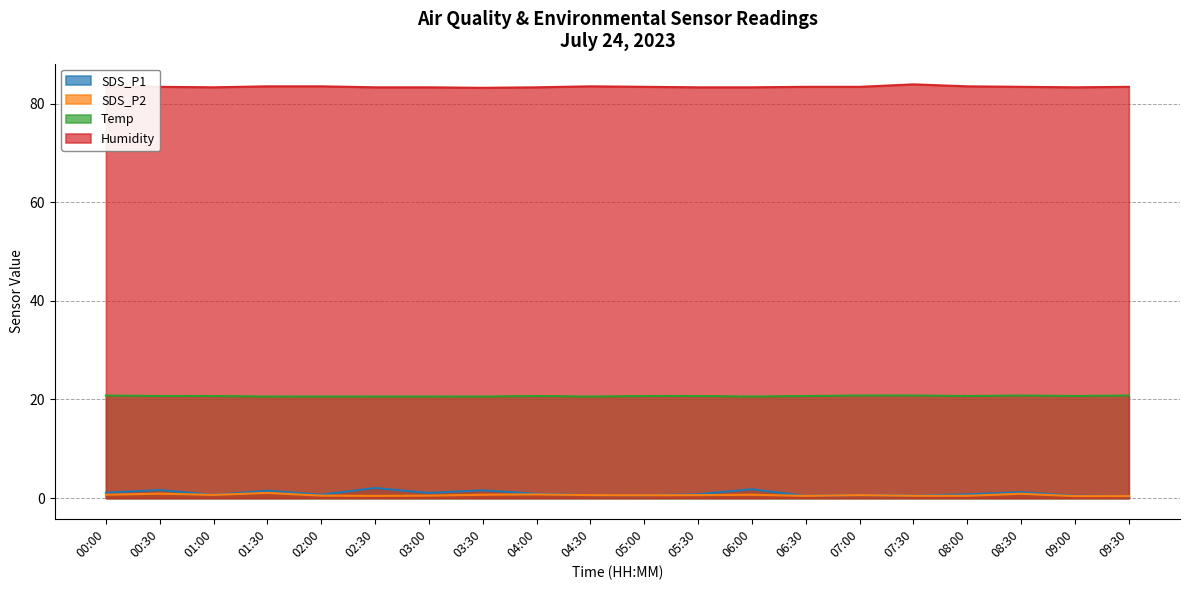

What is the sum of all SDS_P2 values?

12.3